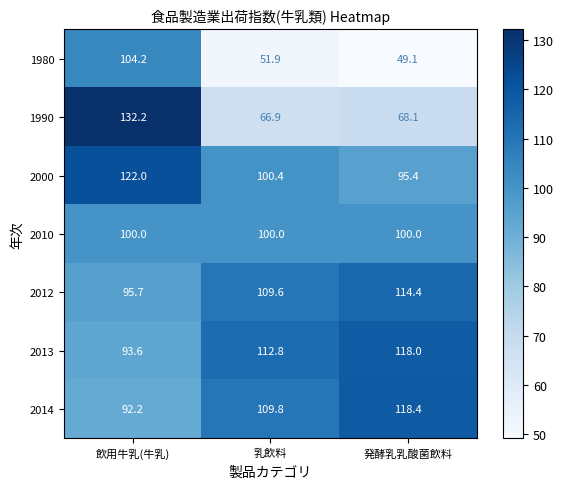

At which category is the sum across all series the highest?

飲用牛乳(牛乳)